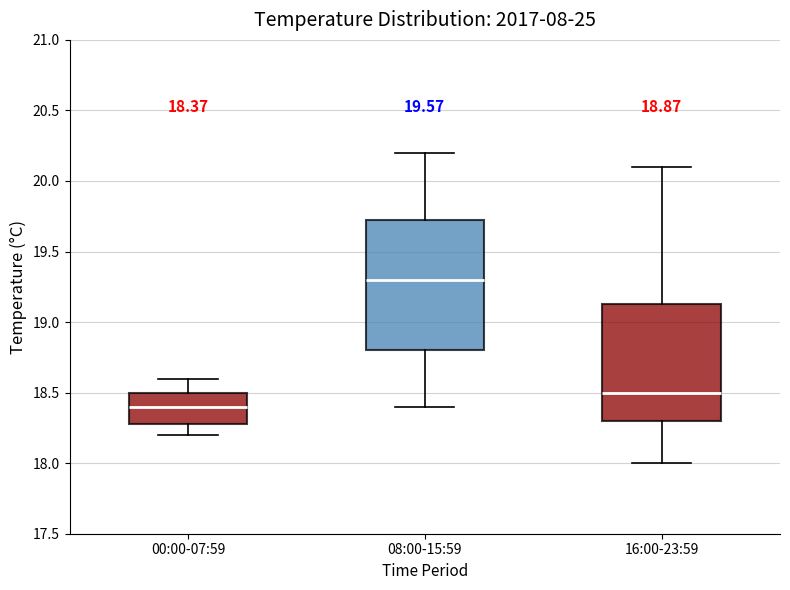

Which box has the highest median line?

08:00-15:59